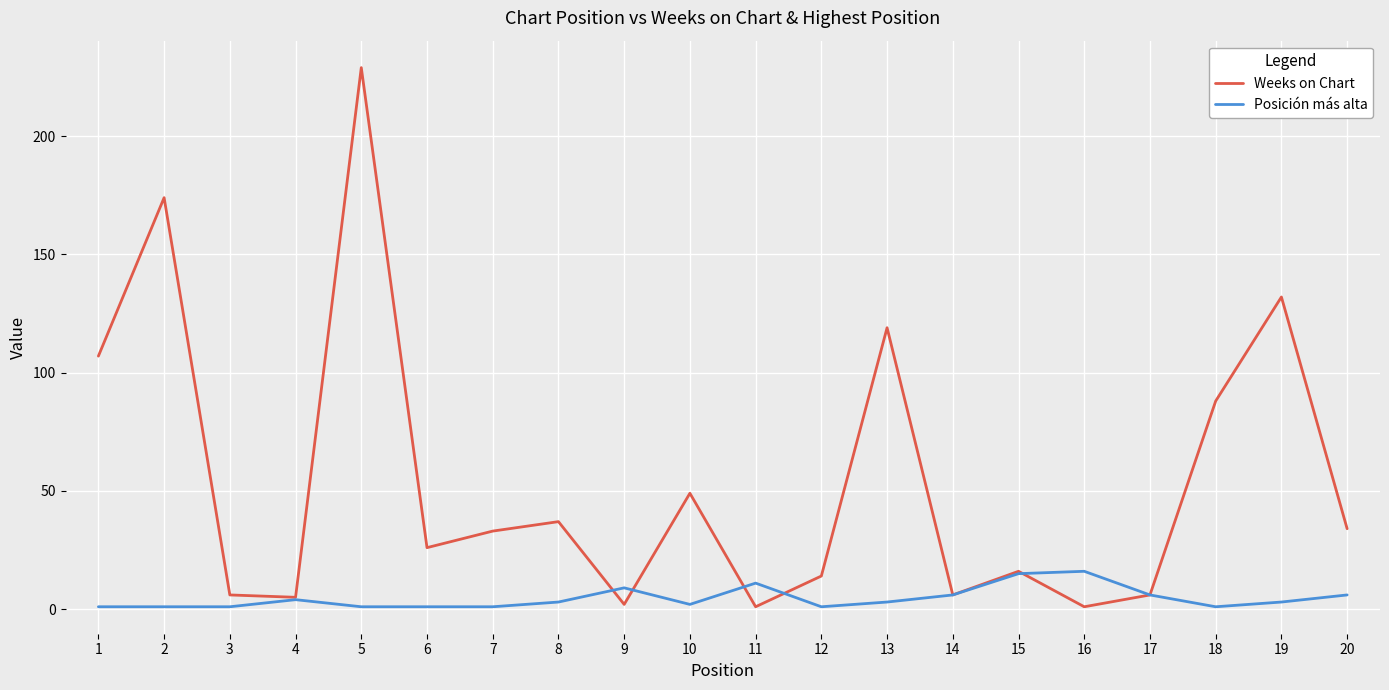

True or false: Posición más alta and Weeks on Chart cross at least once.

True